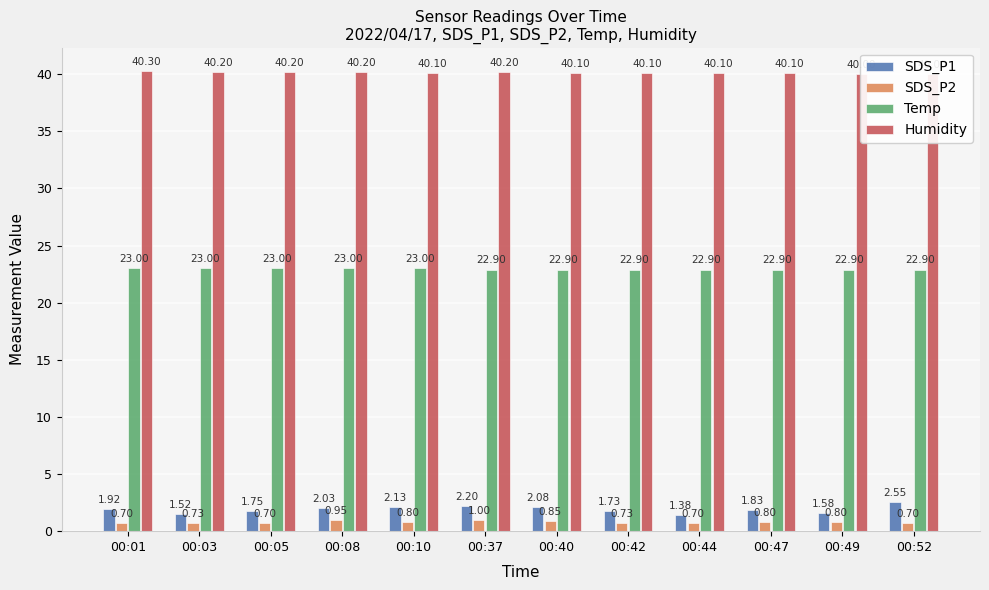

Is it true that SDS_P2 equals 1.6 at 00:08?

False